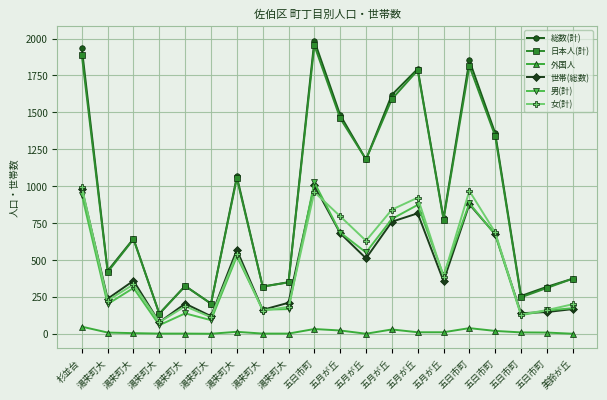

At which label does 世帯(総数) first exceed 359?

杉並台